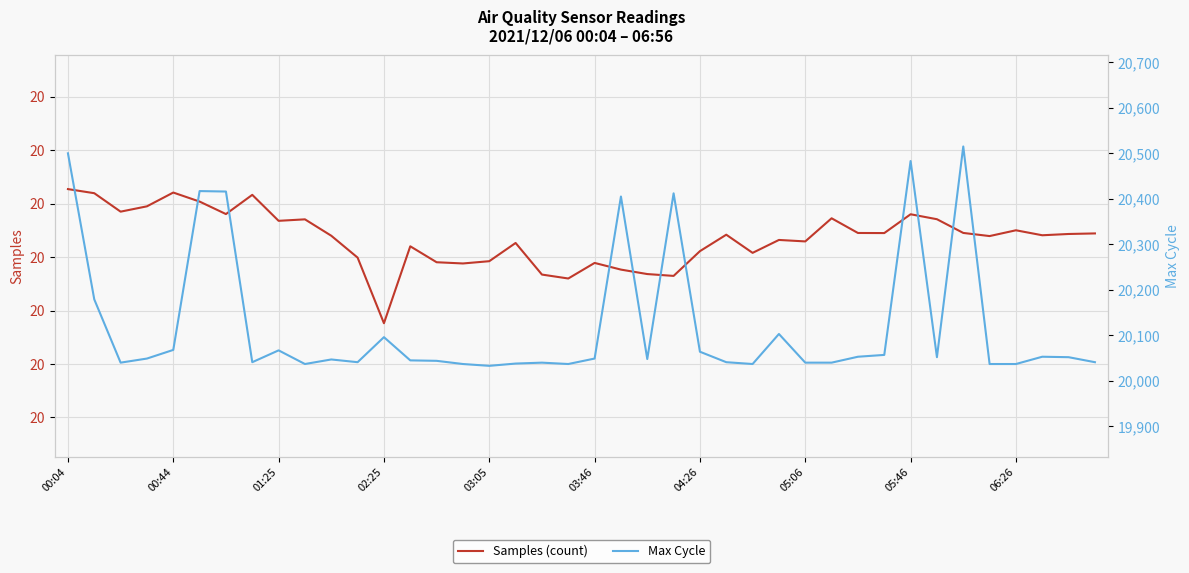

At which category is the sum across all series the highest?

00:04